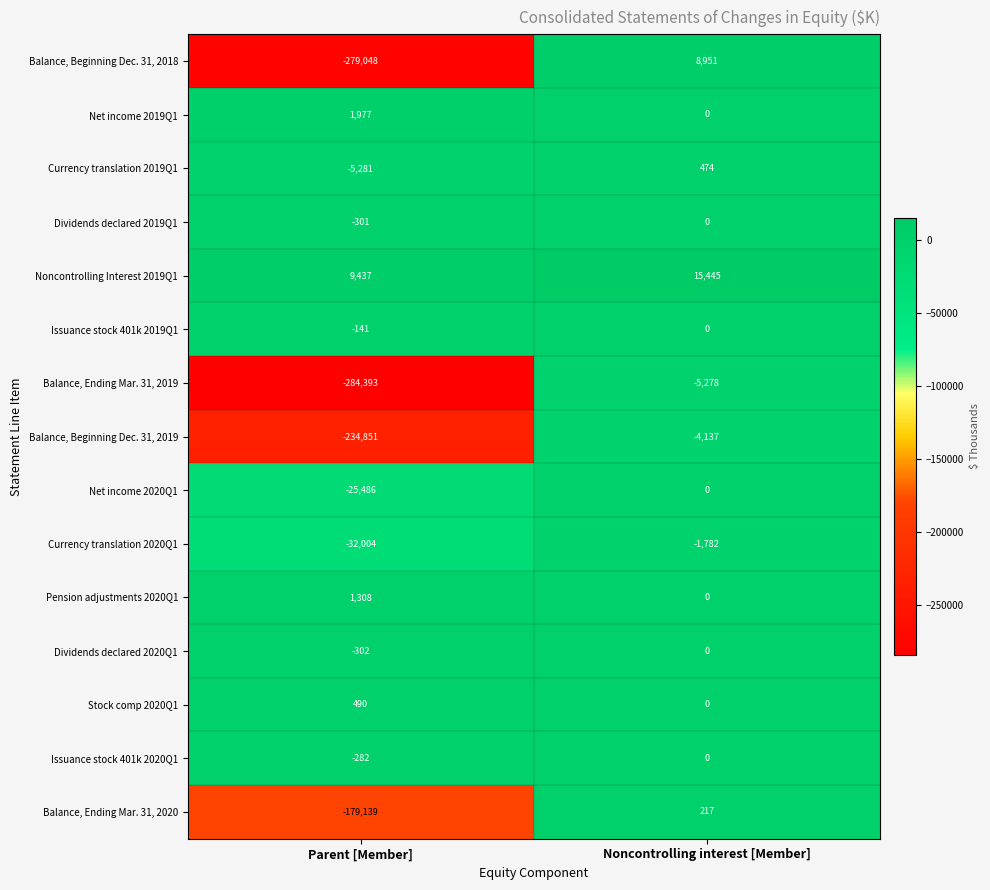

Which series changed the most between Parent [Member] and Noncontrolling interest [Member]?

Balance, Beginning Dec. 31, 2018